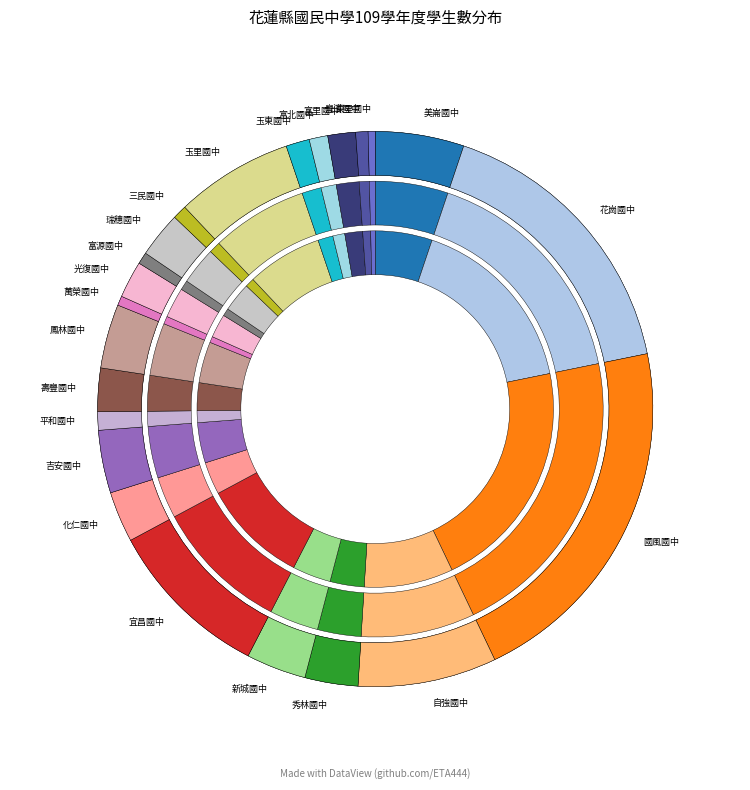

What percentage is the 壽豐國中 slice, to the nearest percent?

3%